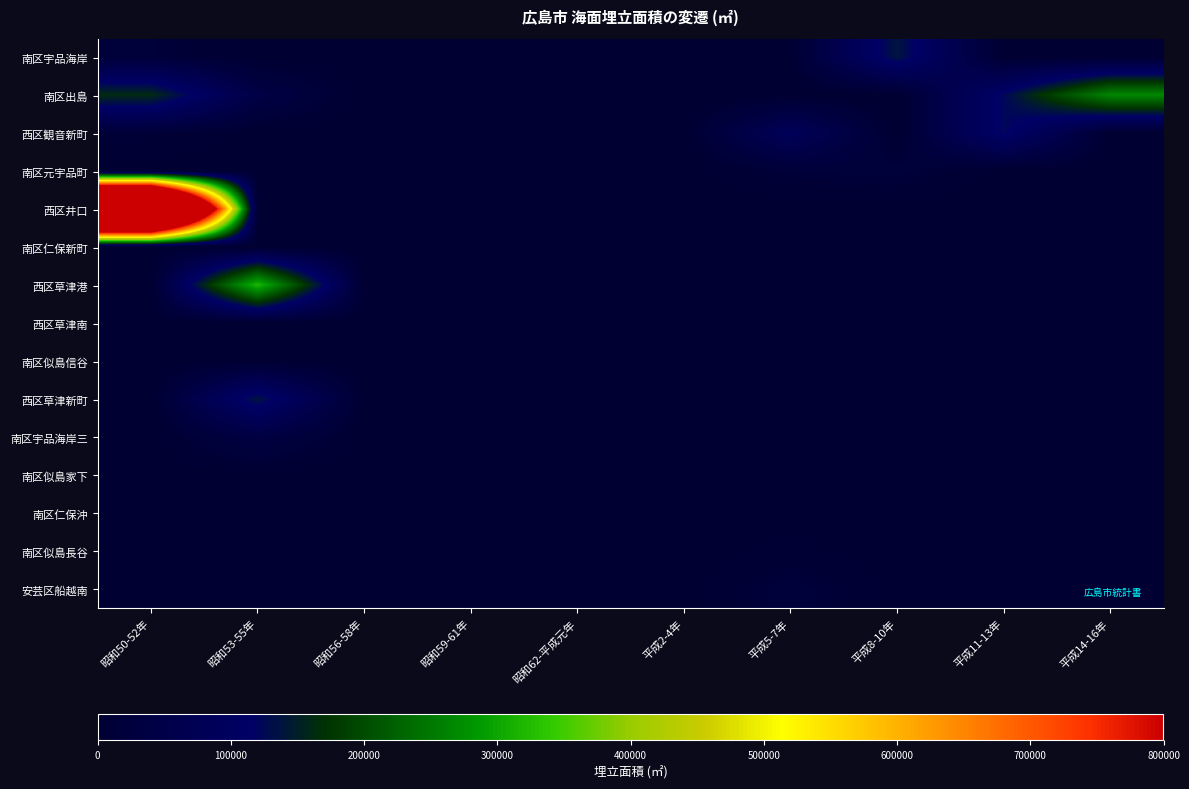

At 昭和53-55年, list the series in order from smallest to largest.

南区宇品海岸, 西区観音新町, 南区元宇品町, 西区井口, 南区仁保新町, 南区仁保沖, 南区似島長谷, 安芸区船越南, 西区草津南, 南区似島家下, 南区似島信谷, 南区宇品海岸三, 南区出島, 西区草津新町, 西区草津港